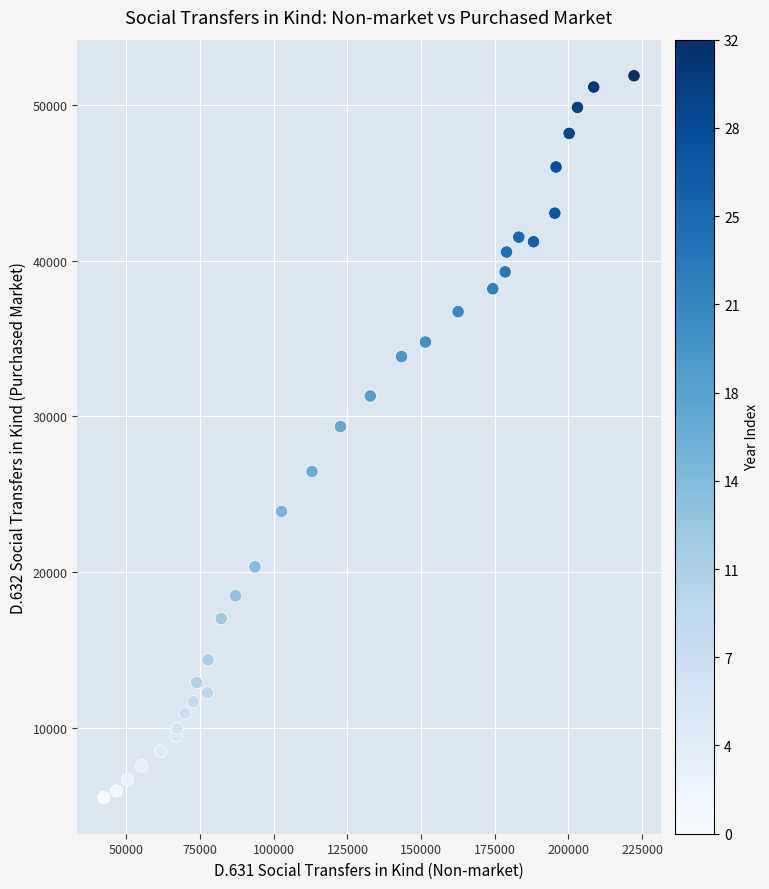

What Y value in the scatter plot is closest to 28701?

29352